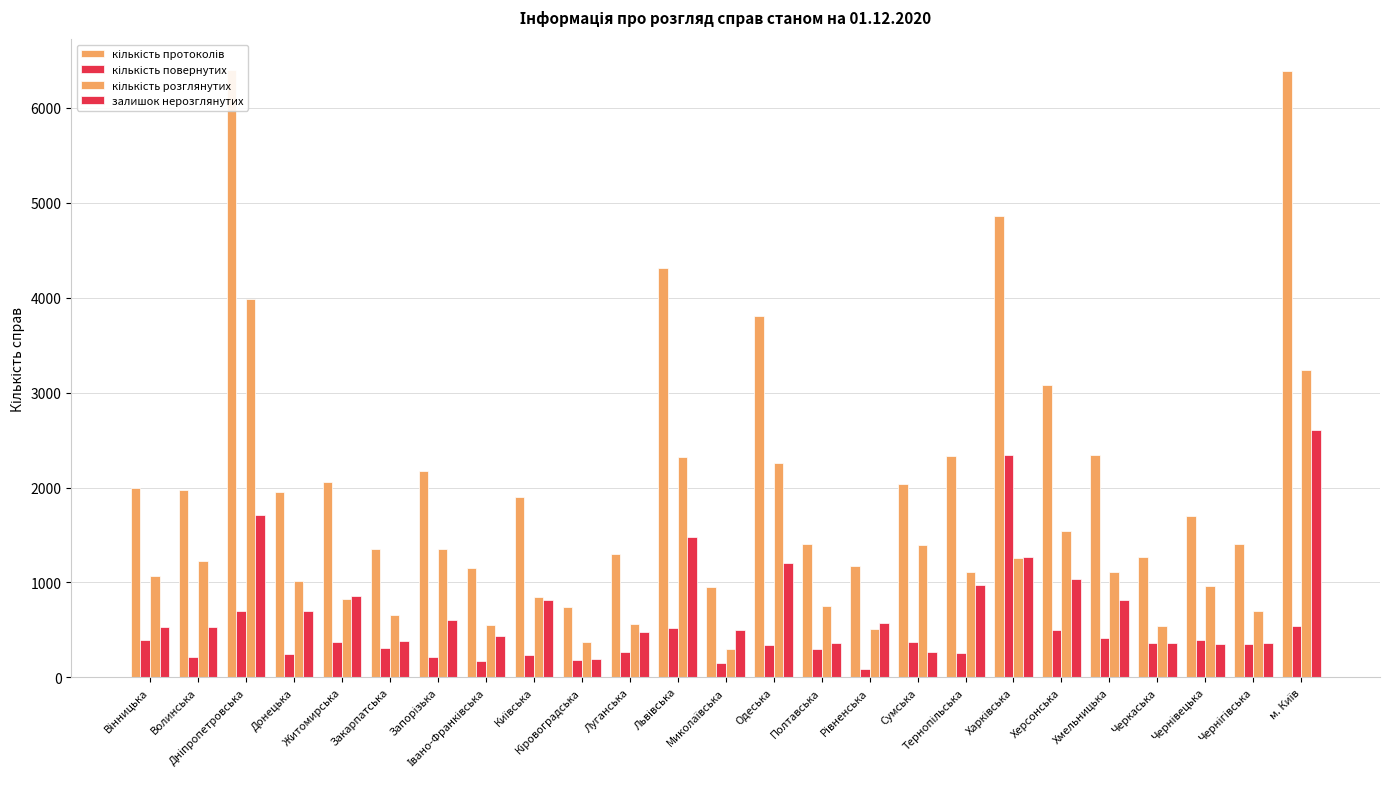

What is the difference between the second highest and minimum values in the кількість протоколів series?

5642